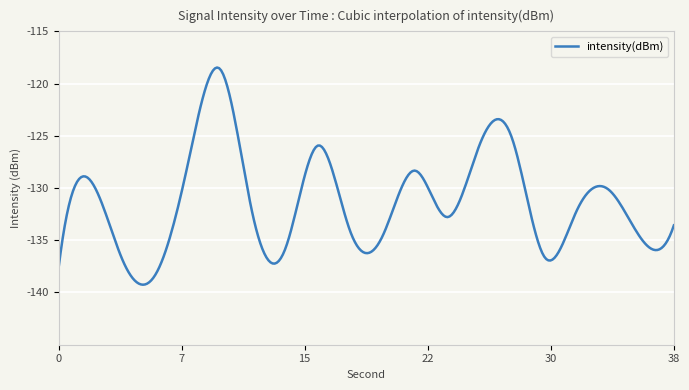

What is the greatest value displayed?

-118.5